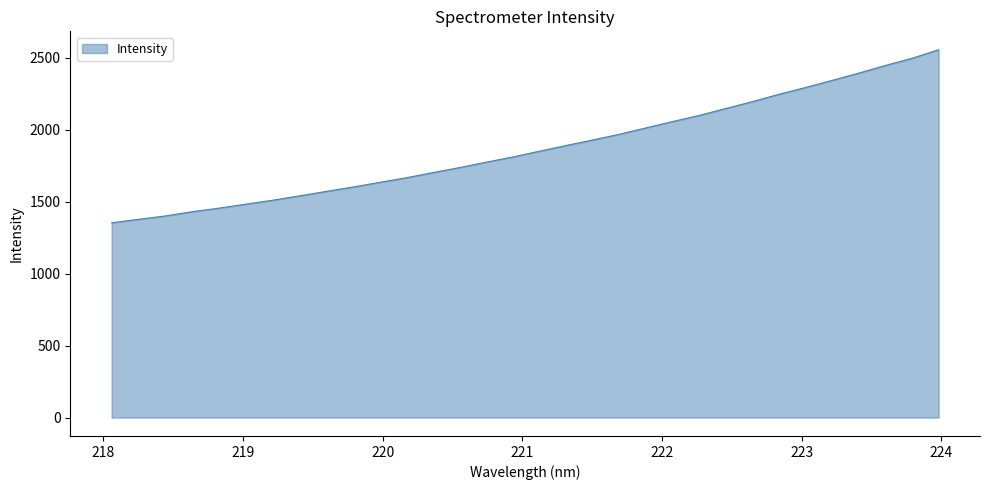

What is the maximum value shown in the chart?

2556.9